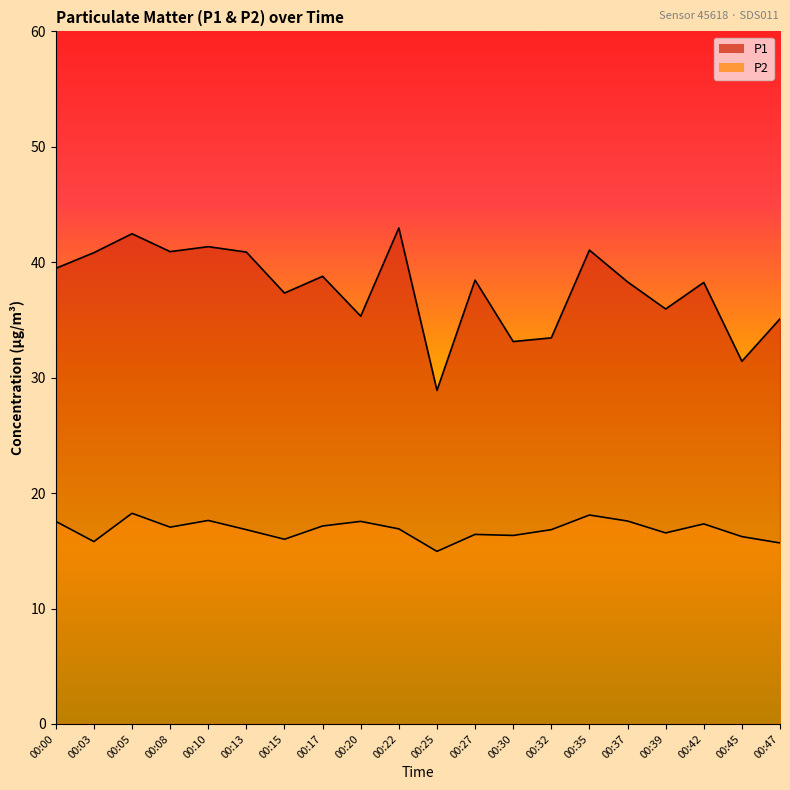

List the series in order of their peak value, highest first.

P1, P2